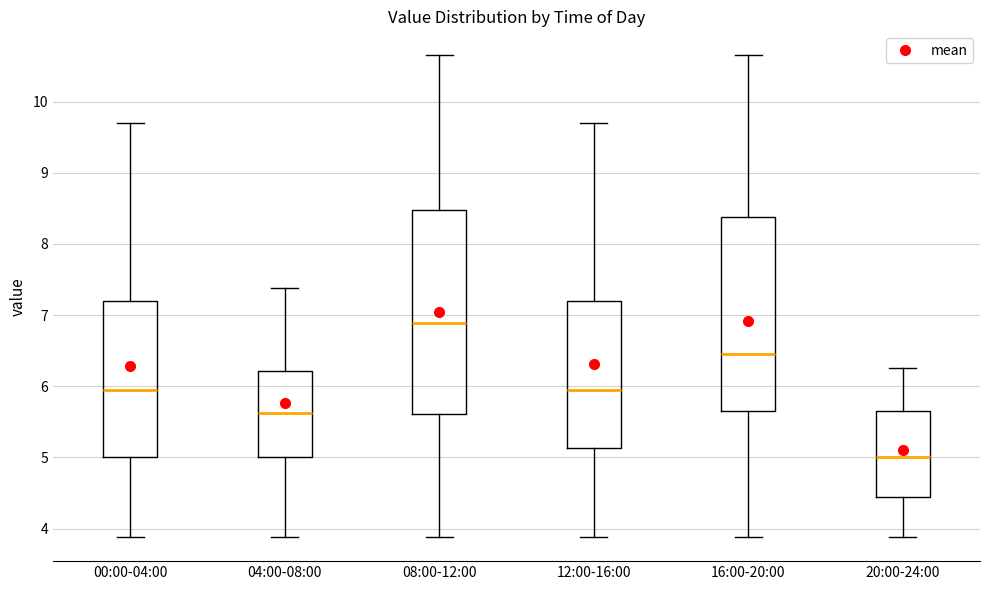

Comparing the boxes themselves (not the whiskers), which one is the tallest?

08:00-12:00